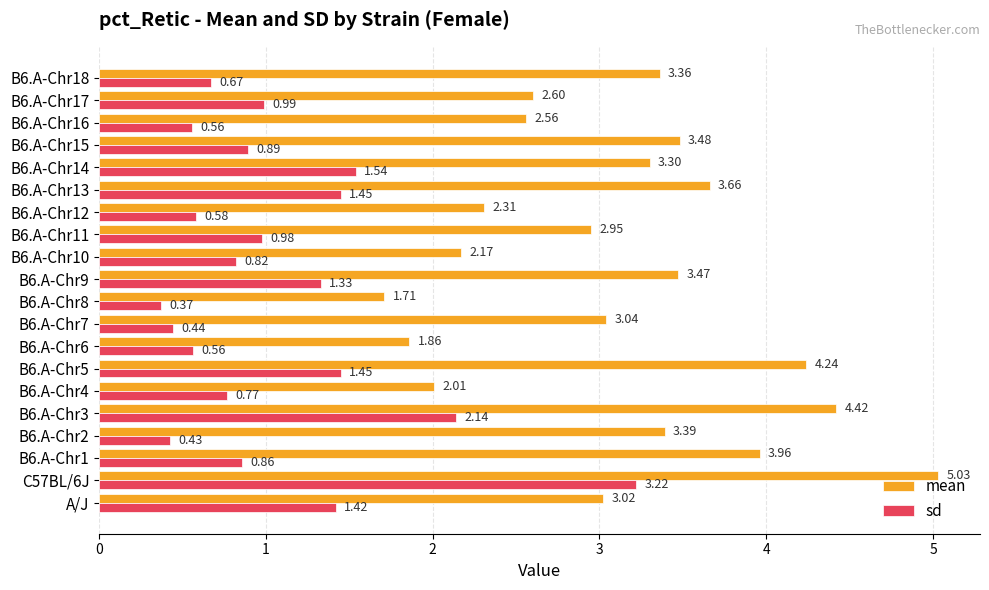

What are all the series names shown in the legend?

mean, sd